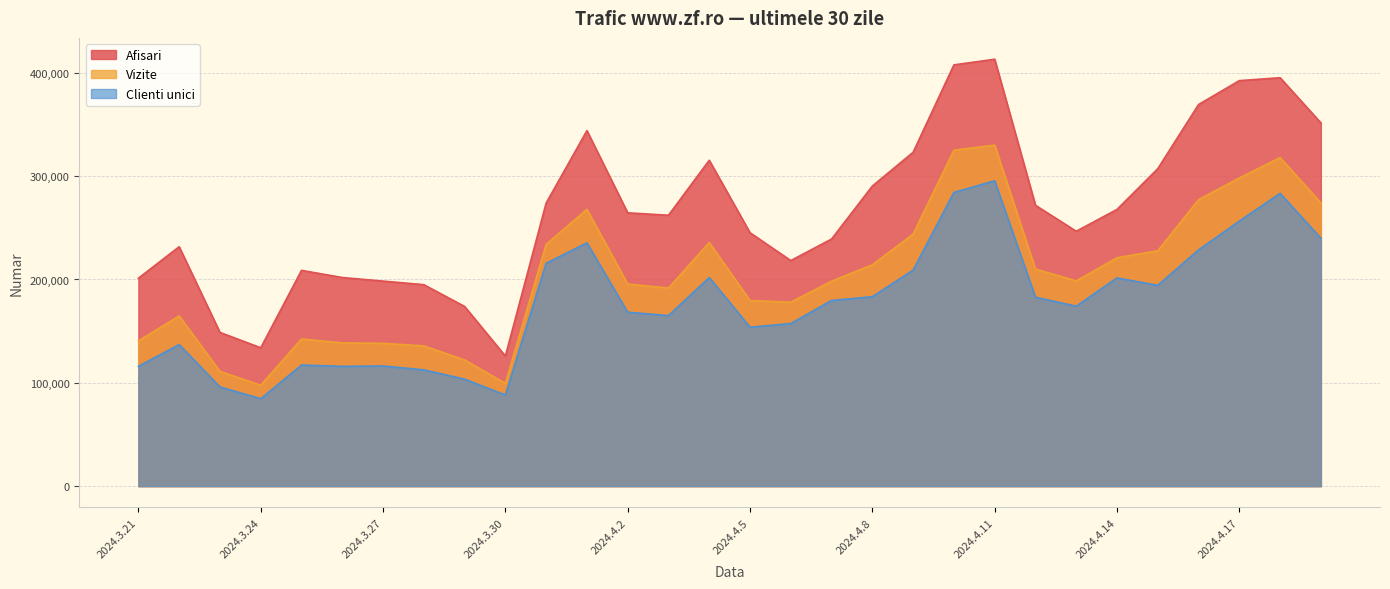

How many interior local valleys does the Clienti unici series have?

7